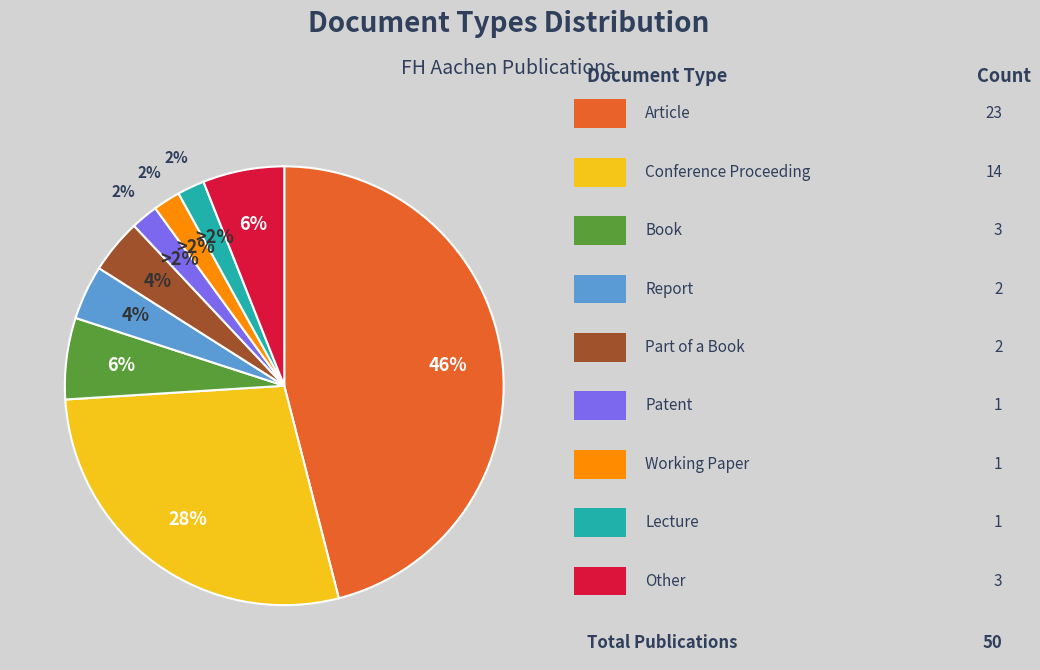

Count the number of slices in the pie.

9